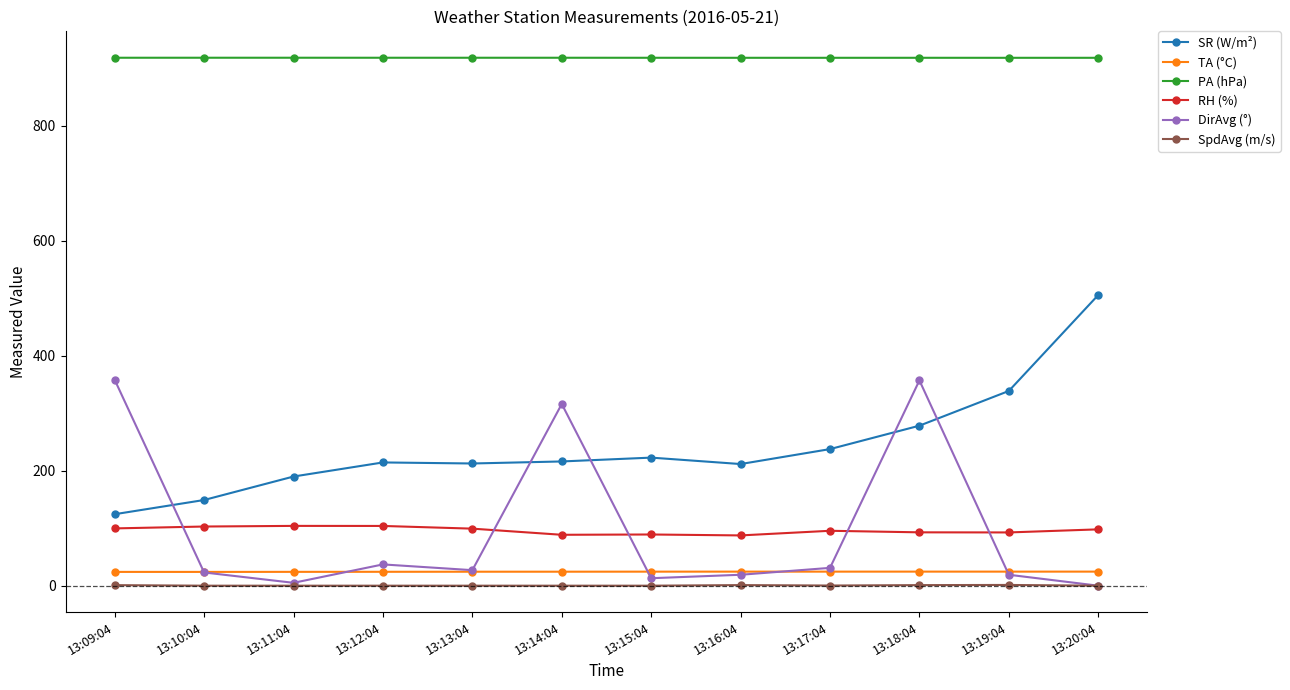

What is the sum of all DirAvg (°) values?

1205.0